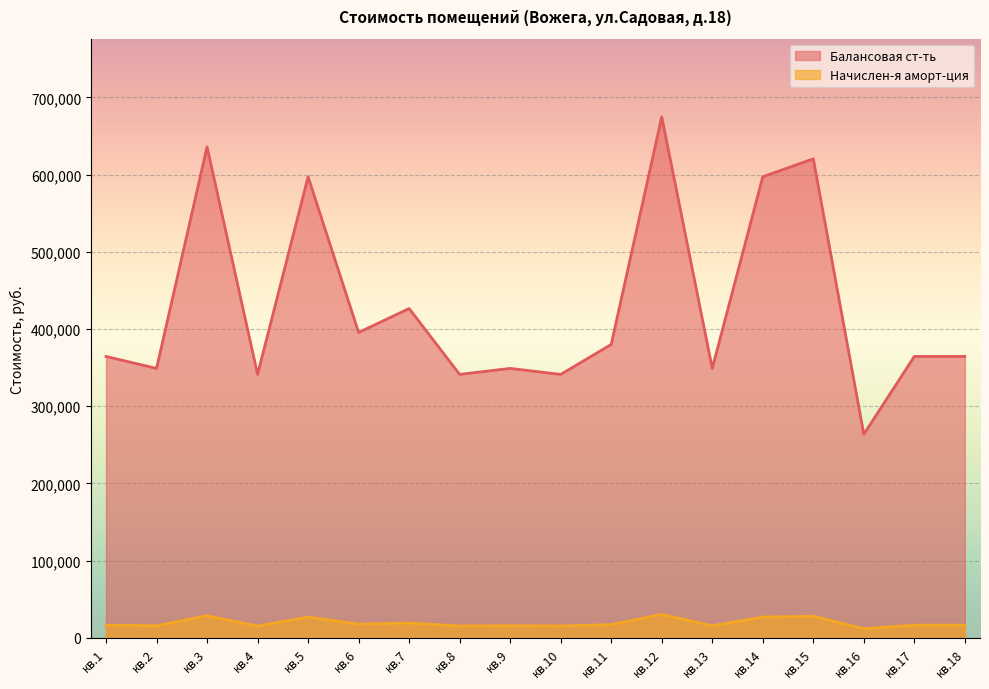

True or false: Начислен-я аморт-ция has a value of 16440.7 at кв.3.

False